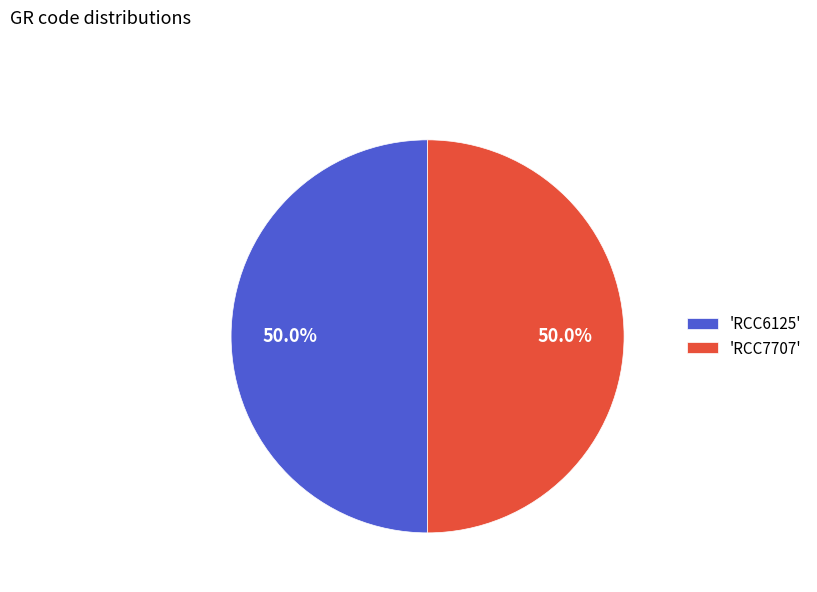

Combined, do 'RCC6125' and 'RCC7707' account for over 50%?

Yes